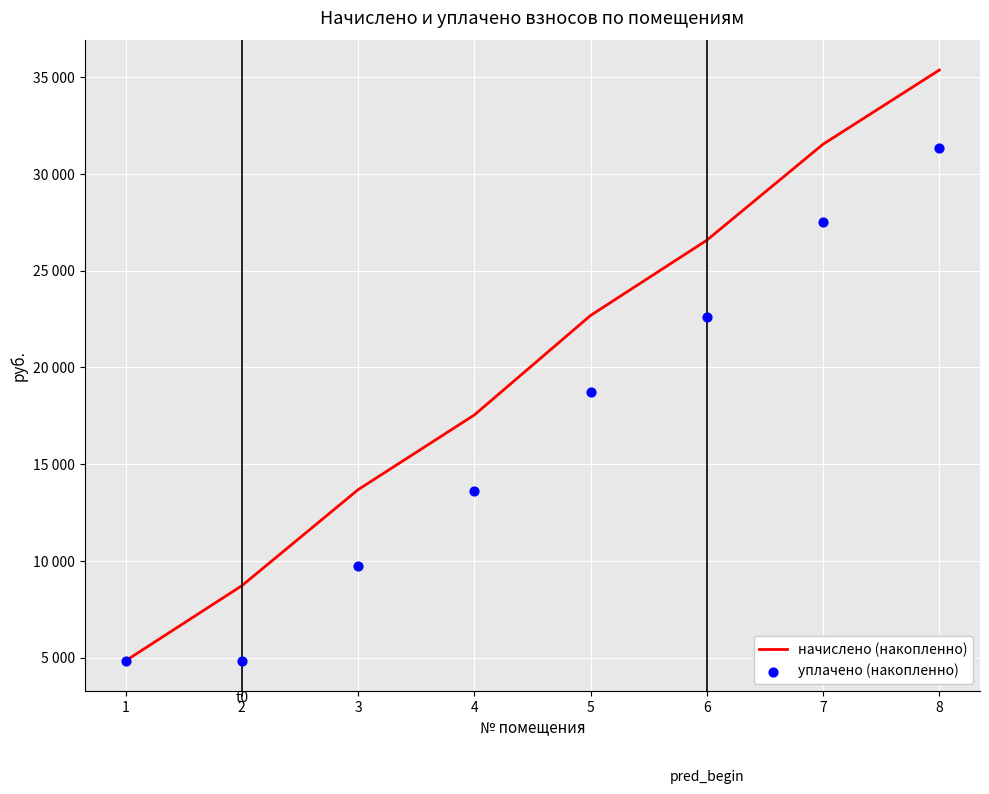

What are all the series names shown in the legend?

начислено (накопленно), уплачено (накопленно)